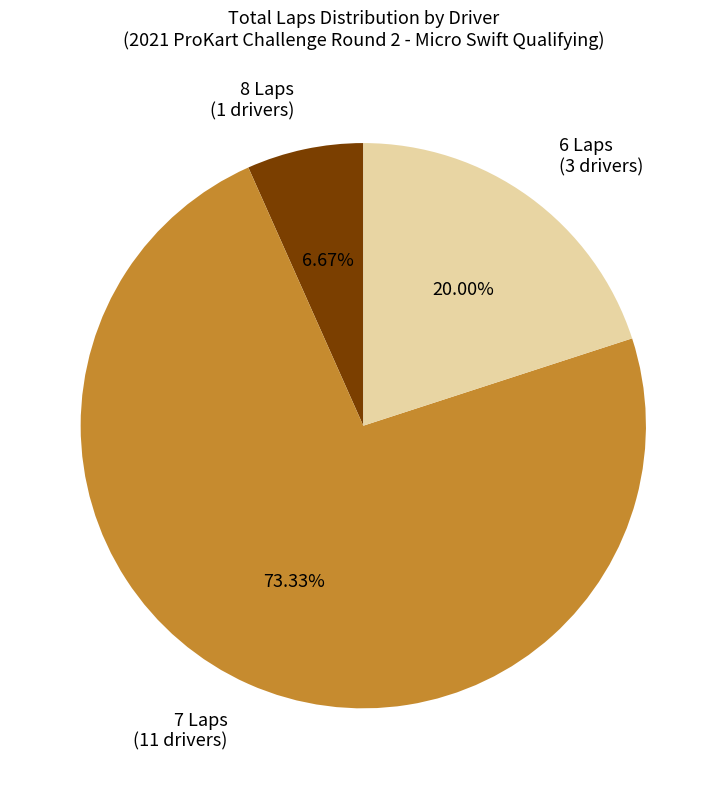

Which has a higher value, 7 Laps (11 drivers) or 6 Laps (3 drivers)?

7 Laps (11 drivers)